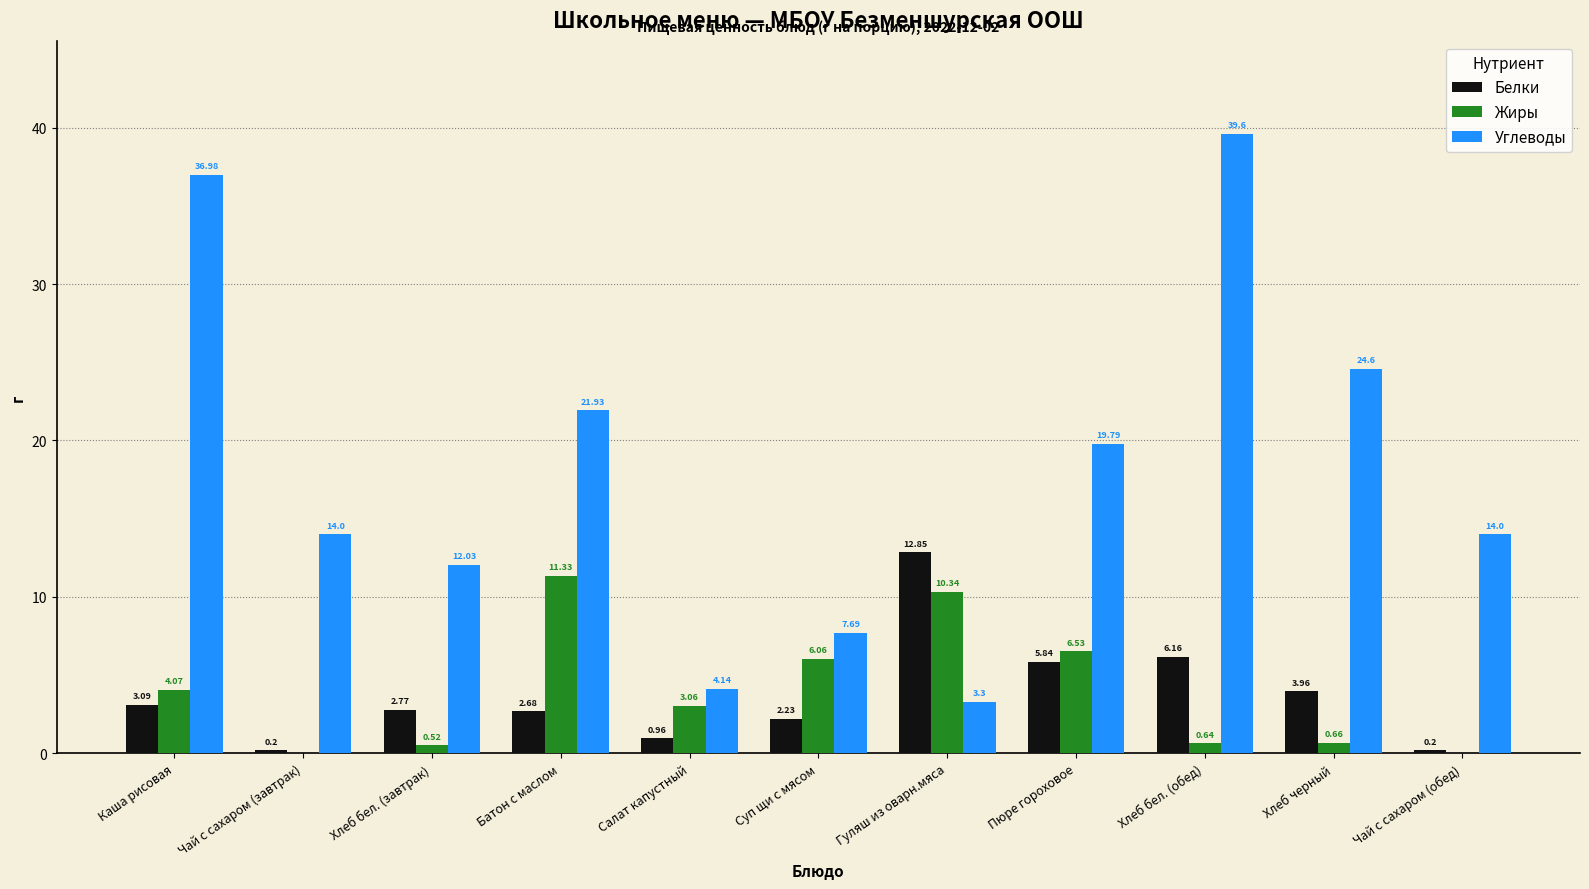

Between Каша рисовая and Пюре гороховое, which series saw the biggest shift?

Углеводы